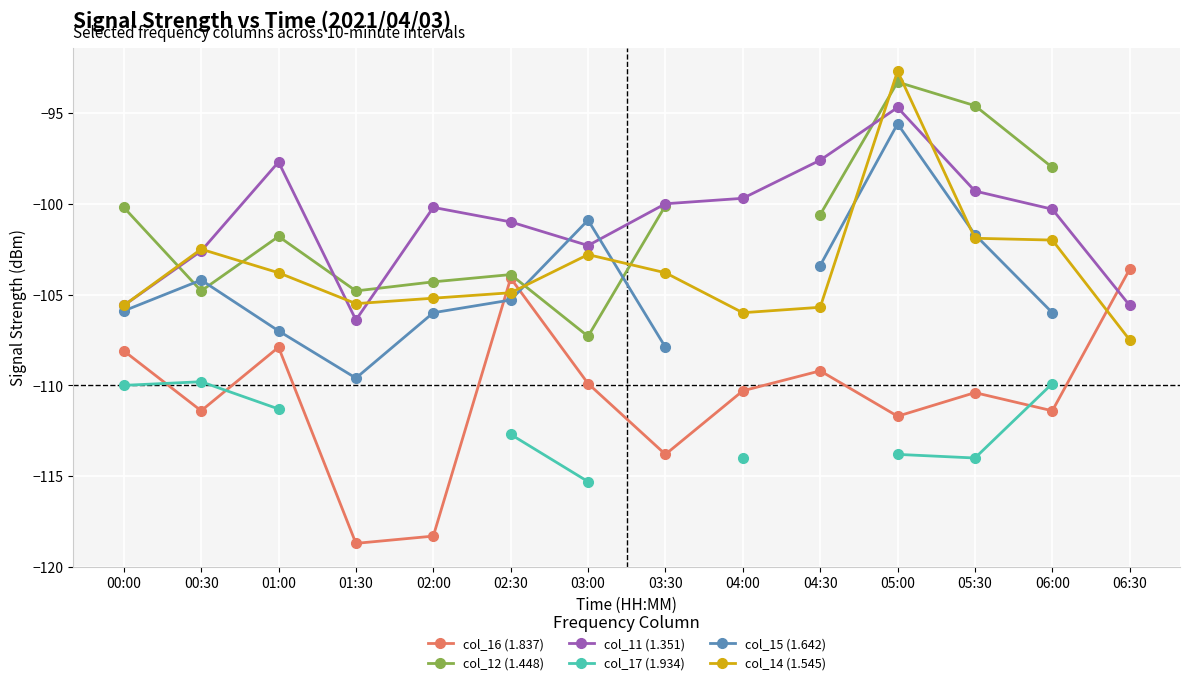

What position from the right is 06:30?

1